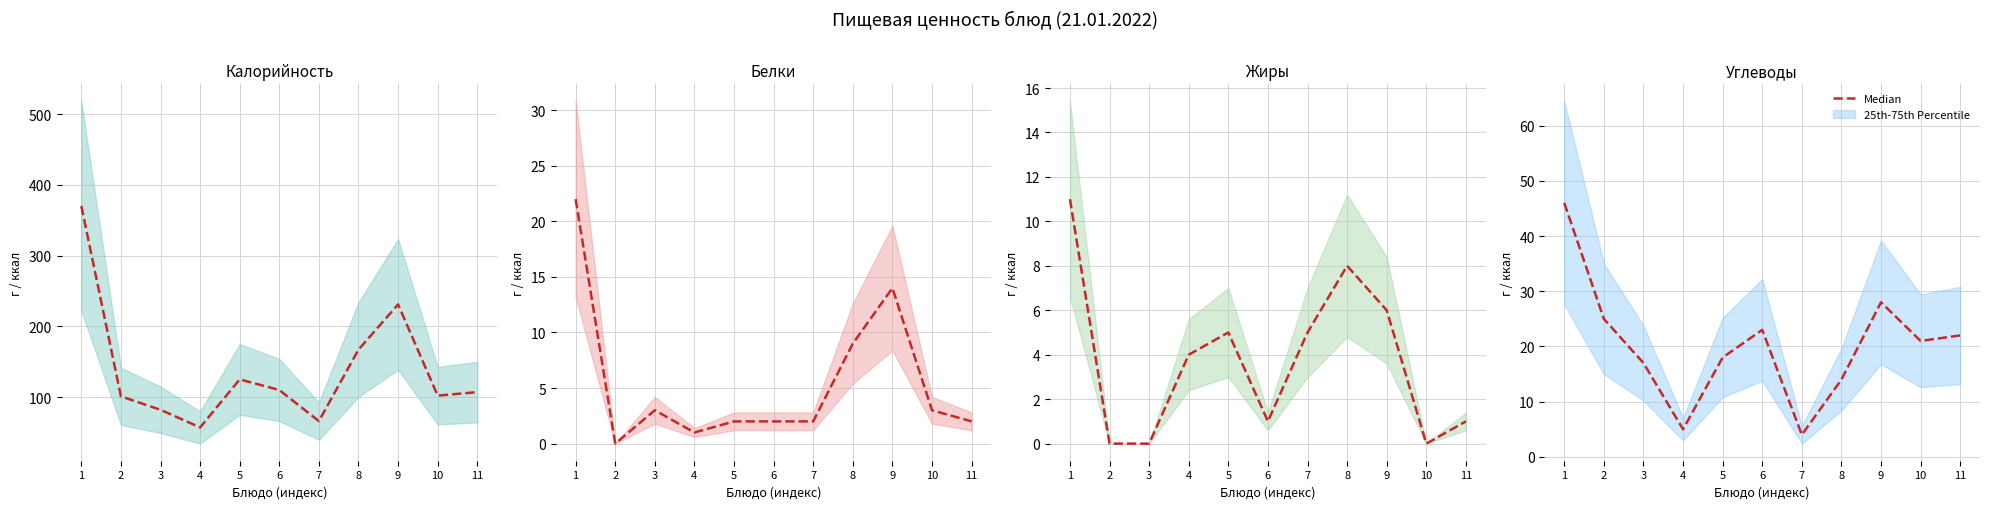

What is the approximate value at 5?

18